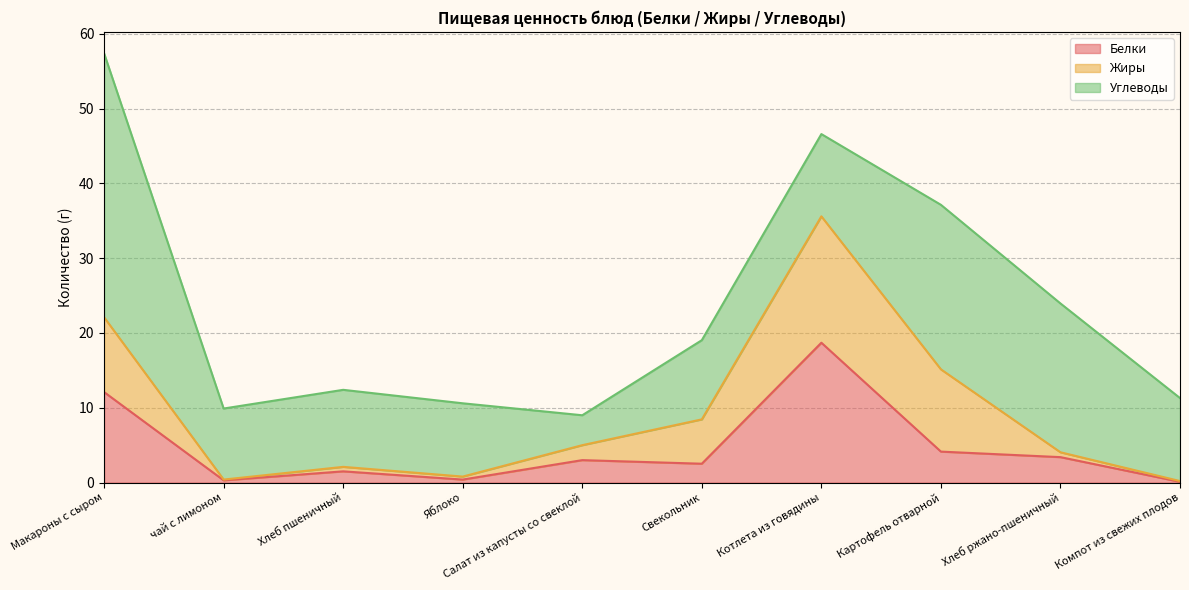

At how many categories does at least one series exceed 13?

4